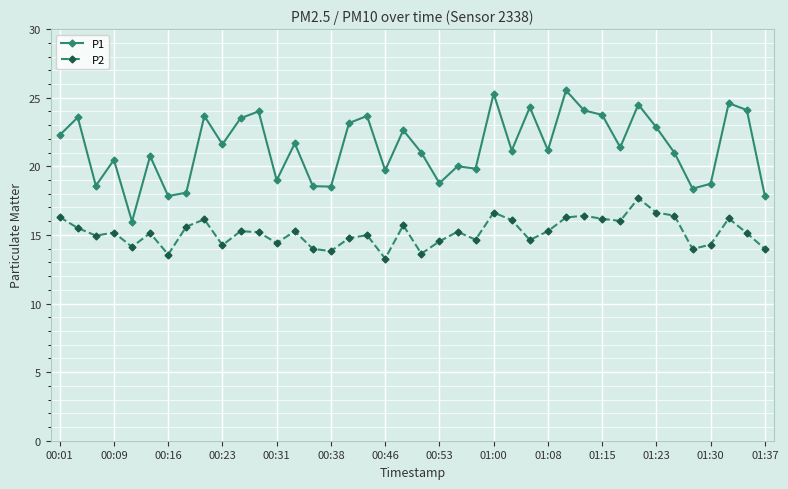

Rank the series by their average value, from lowest to highest.

P2, P1